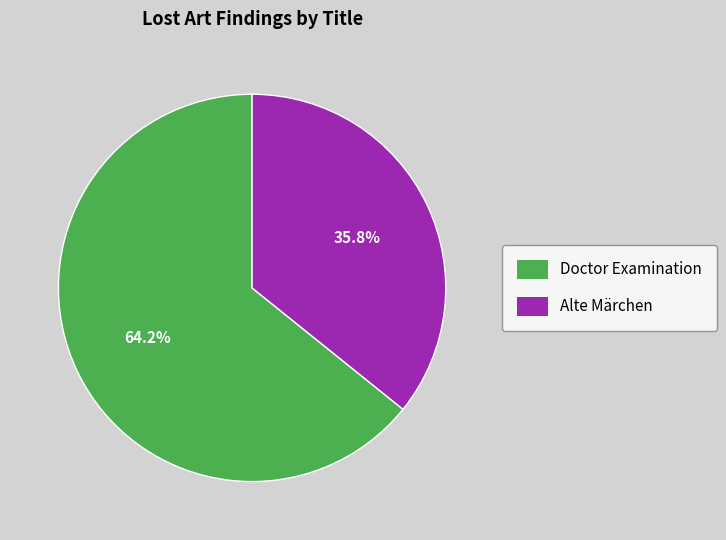

Does Doctor Examination represent more than half of the total?

Yes